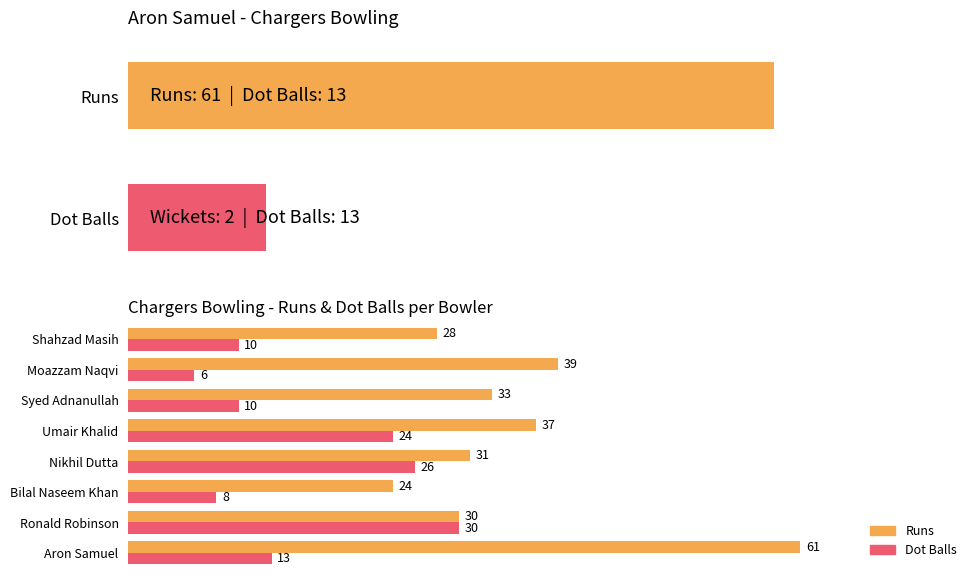

Is it true that Runs equals 28 at Shahzad Masih?

True